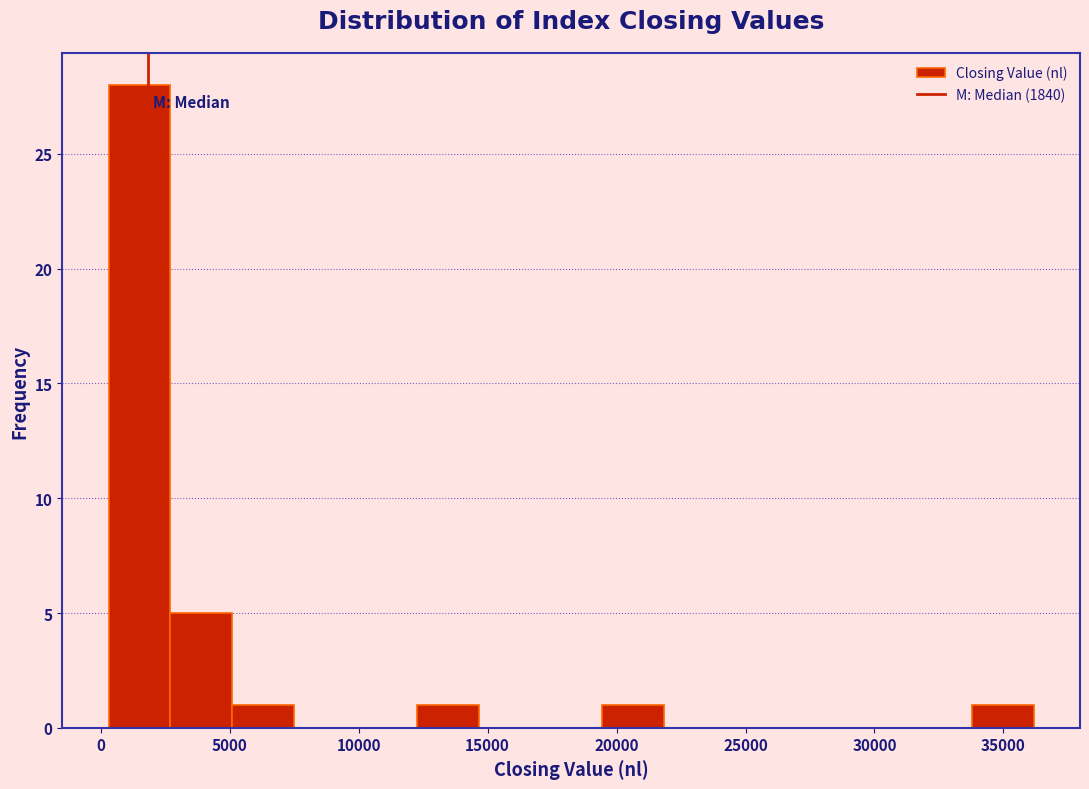

Reading left to right, list every bar in this chart as the range it spans on the x-axis followed by its height. Neither the bar edges nor the heights are printed on the chart, so give them approximately, as read against the axes.

500 to 2500: 28
2500 to 5000: 5
5000 to 7500: 1
7500 to 10000: 0
10000 to 12500: 0
12500 to 14500: 1
14500 to 17000: 0
17000 to 19500: 0
19500 to 22000: 1
22000 to 24000: 0
24000 to 26500: 0
26500 to 29000: 0
29000 to 31500: 0
31500 to 34000: 0
34000 to 36000: 1